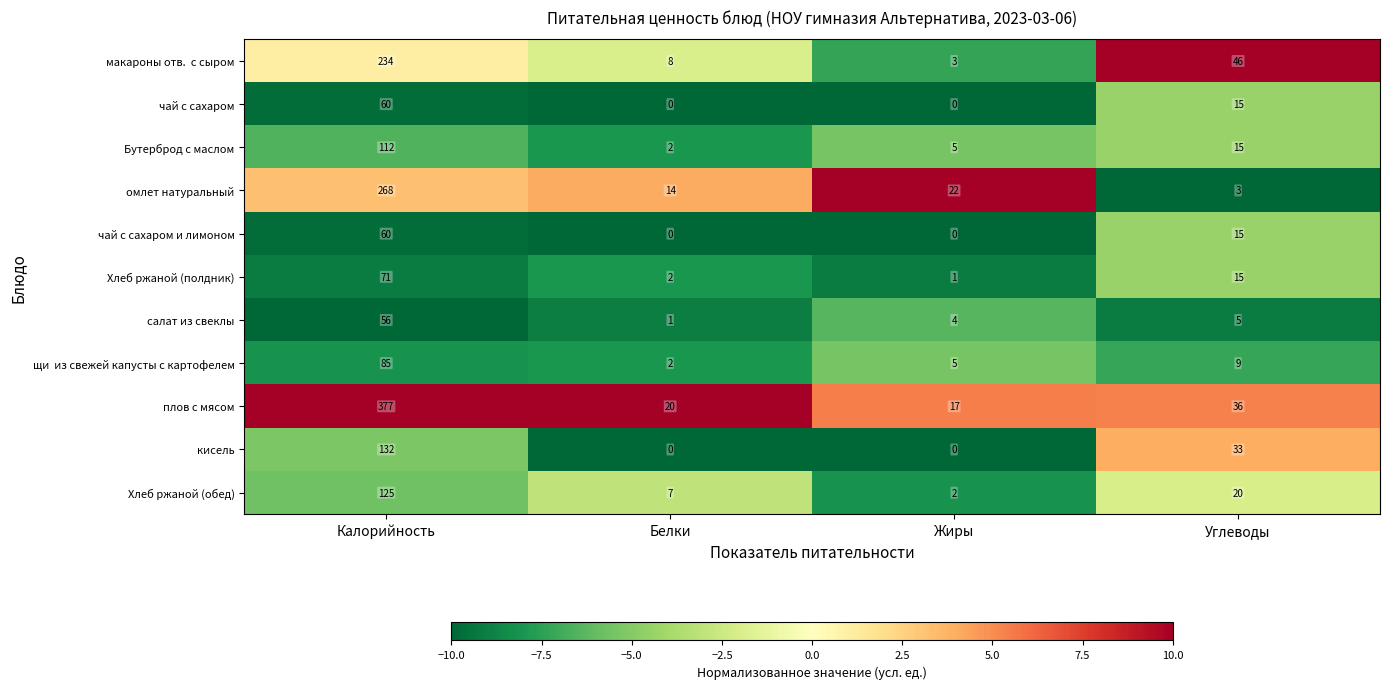

Which series has the largest total across all categories?

плов с мясом